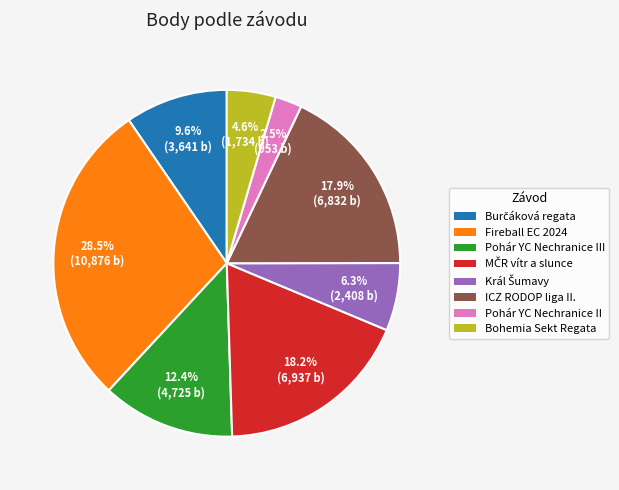

Is there a majority slice in this chart?

No